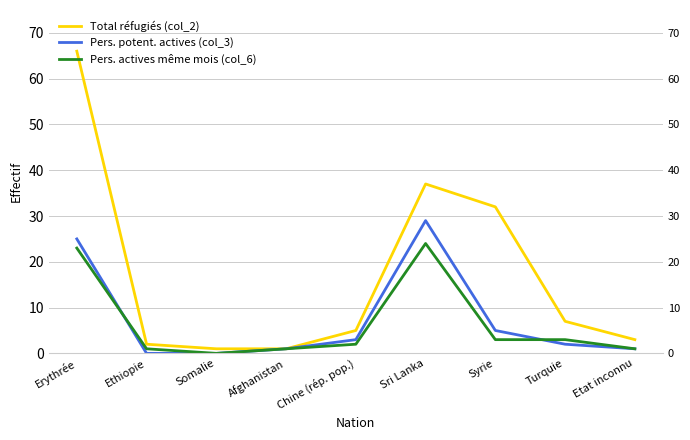

At which label does Pers. potent. actives (col_3) reach its peak?

Sri Lanka